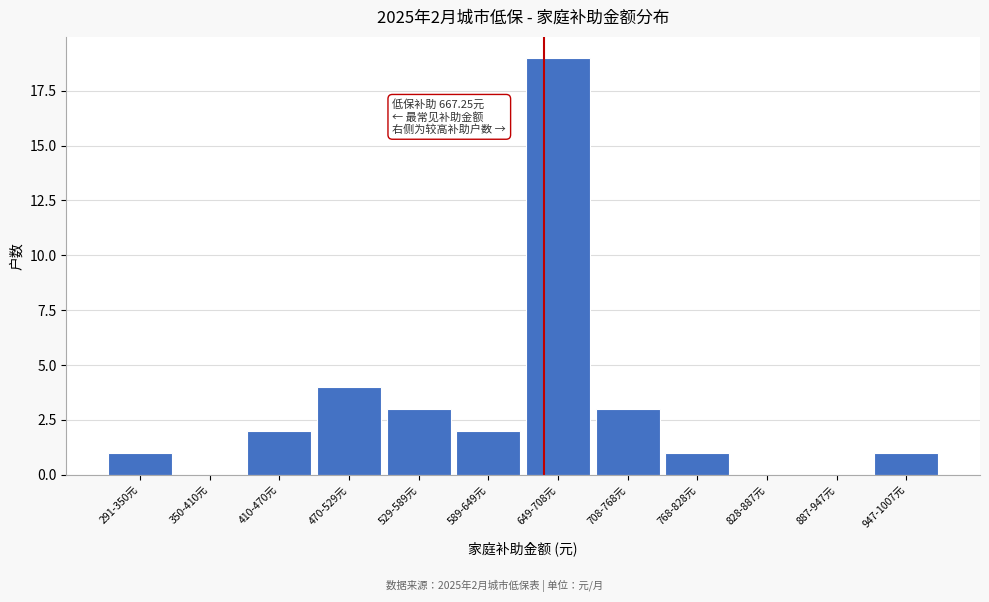

Reading left to right, what are all the values shown in this chart?

291-350元=1	350-410元=0	410-470元=2	470-529元=4	529-589元=3	589-649元=2	649-708元=19	708-768元=3	768-828元=1	828-887元=0	887-947元=0	947-1007元=1